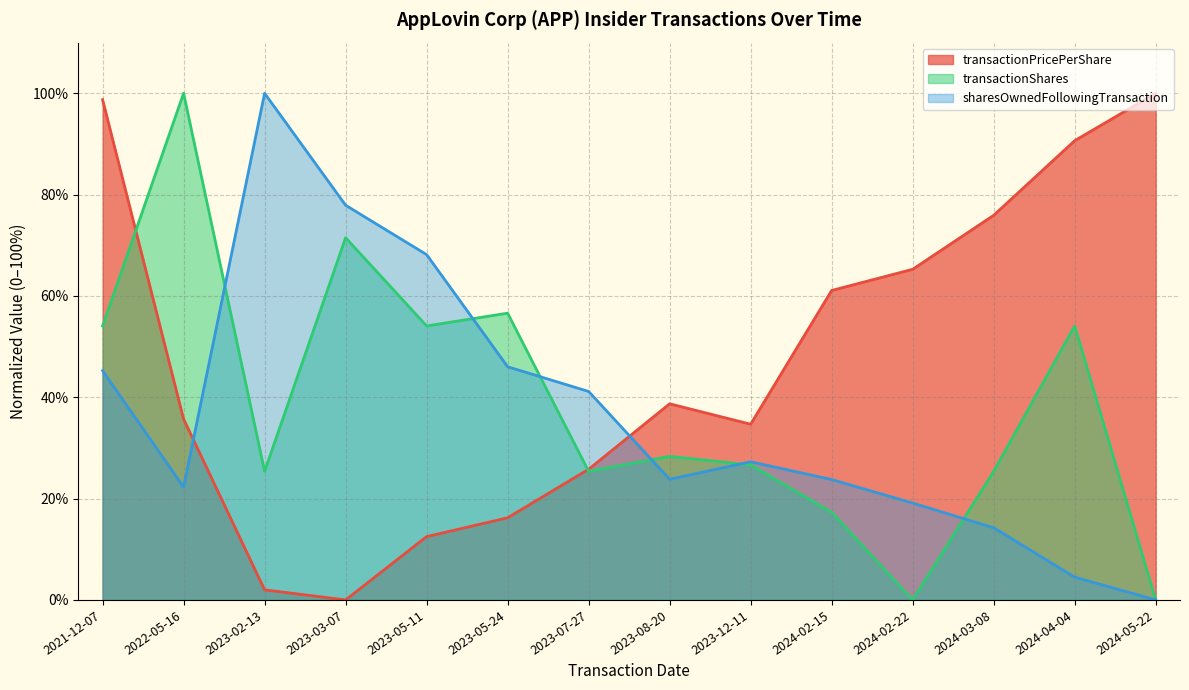

List the labels in order of transactionShares value, largest first.

2022-05-16, 2023-03-07, 2023-05-24, 2021-12-07, 2023-05-11, 2024-04-04, 2023-08-20, 2023-12-11, 2023-02-13, 2023-07-27, 2024-03-08, 2024-02-15, 2024-02-22, 2024-05-22